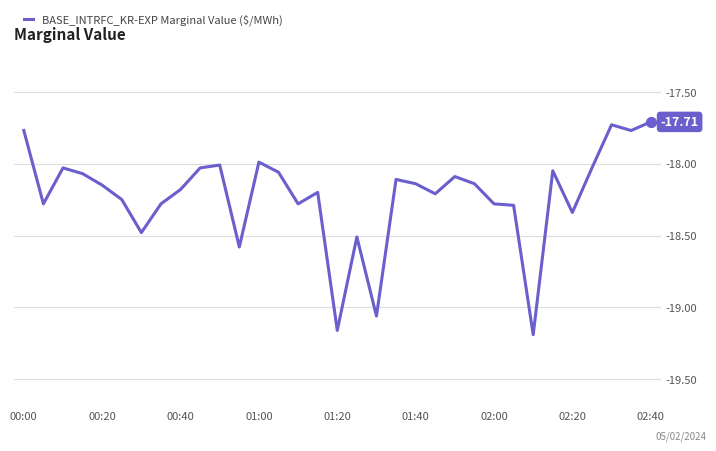

What is the difference between the maximum and minimum values?

1.5